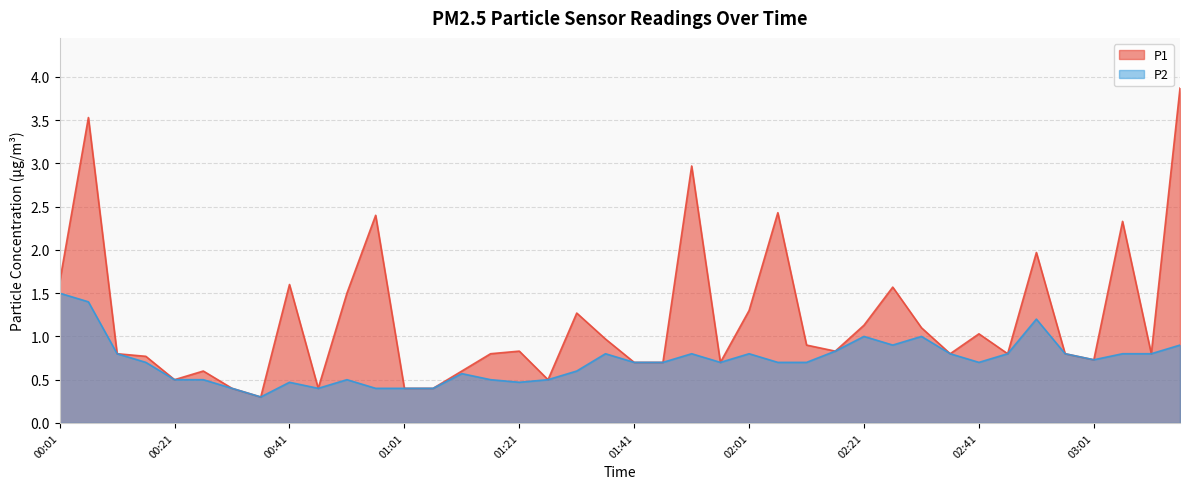

Reading left to right, what are all the values shown in this chart?

P1: 1.6	3.5	0.8	0.8	0.5	0.6	0.4	0.3	1.6	0.4	1.5	2.4	0.4	0.4	0.6	0.8	0.8	0.5	1.3	1.0	0.7	0.7	3.0	0.7	1.3	2.4	0.9	0.8	1.1	1.6	1.1	0.8	1.0	0.8	2.0	0.8	0.7	2.3	0.8	3.9
P2: 1.5	1.4	0.8	0.7	0.5	0.5	0.4	0.3	0.5	0.4	0.5	0.4	0.4	0.4	0.6	0.5	0.5	0.5	0.6	0.8	0.7	0.7	0.8	0.7	0.8	0.7	0.7	0.8	1.0	0.9	1.0	0.8	0.7	0.8	1.2	0.8	0.7	0.8	0.8	0.9